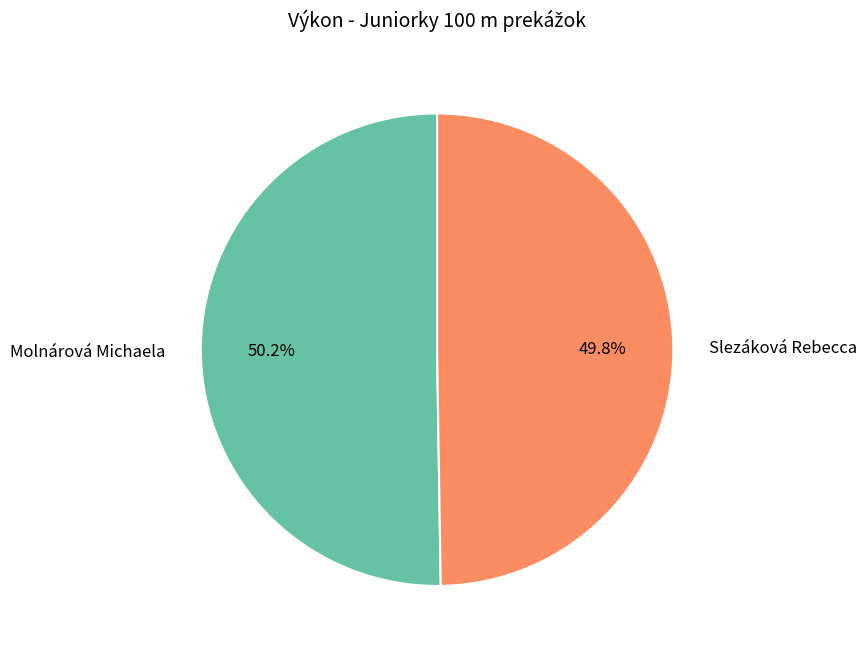

To the nearest percent, what percentage of the pie is Slezáková Rebecca?

50%